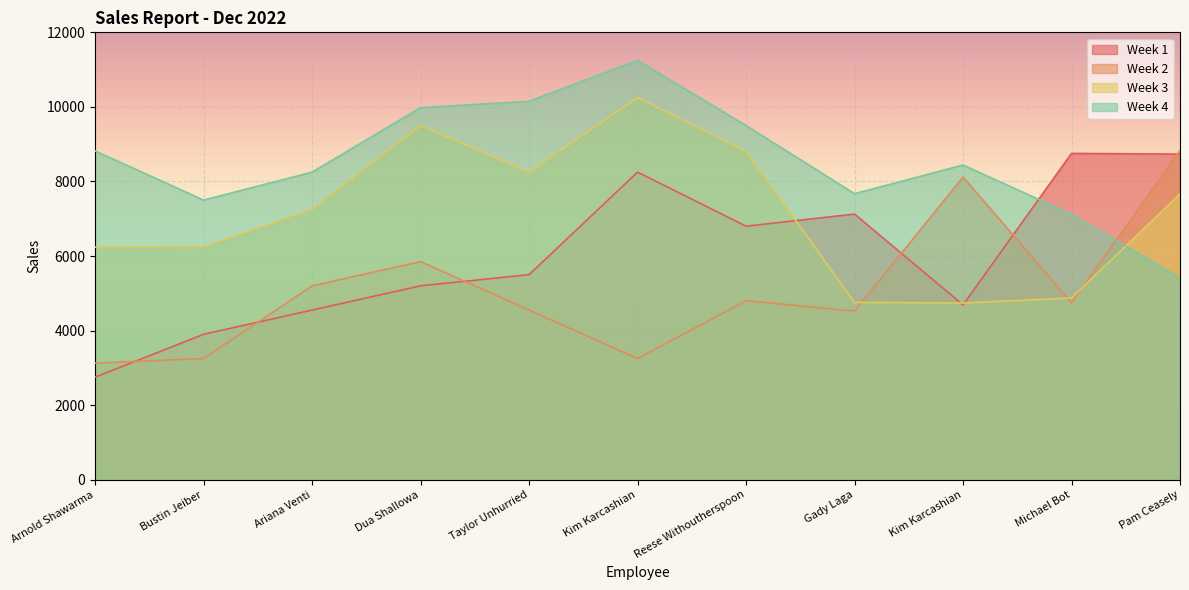

Is the value of Week 2 at Bustin Jeiber greater than the value of Week 3 at Michael Bot?

No